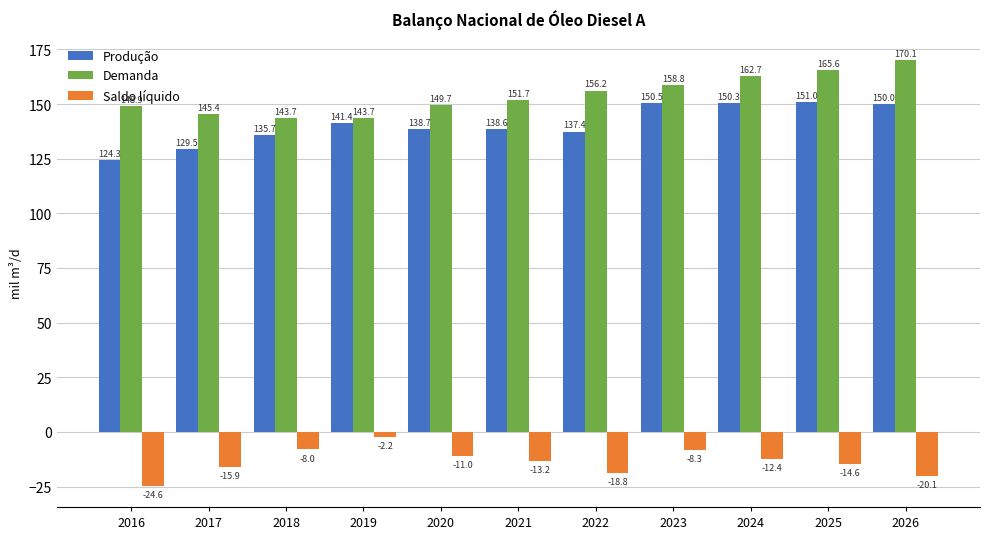

True or false: Demanda has a value of 145.4 at 2017.

True